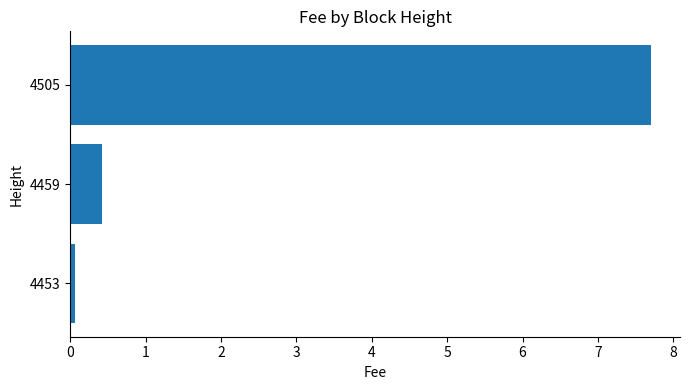

The chart shows a value of 0.1 at 4453. True or false?

True